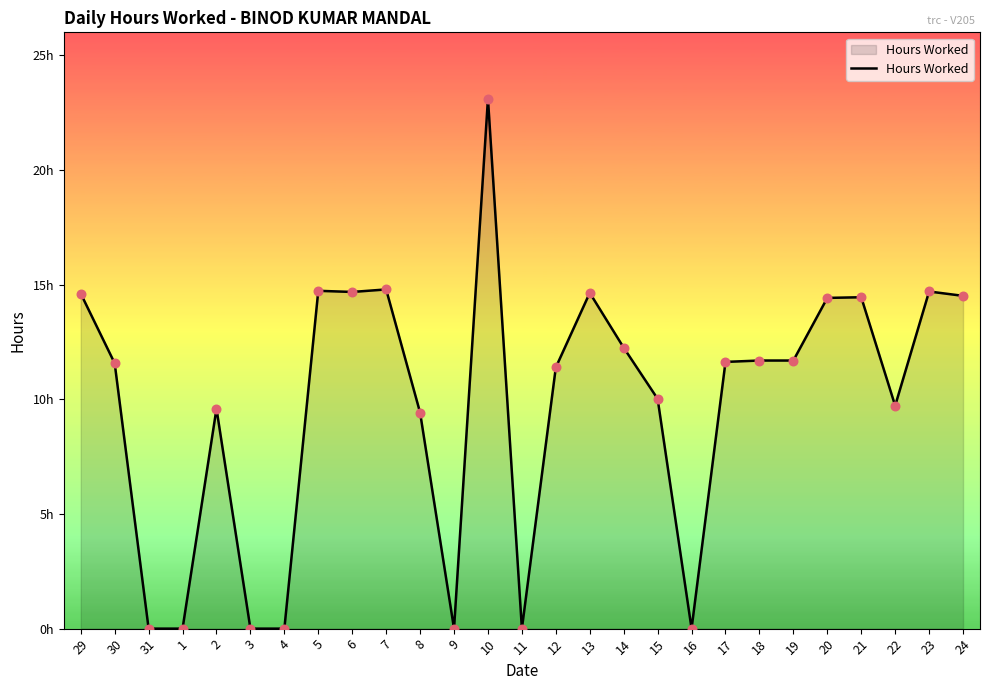

Between 31 and 5, which is larger?

5